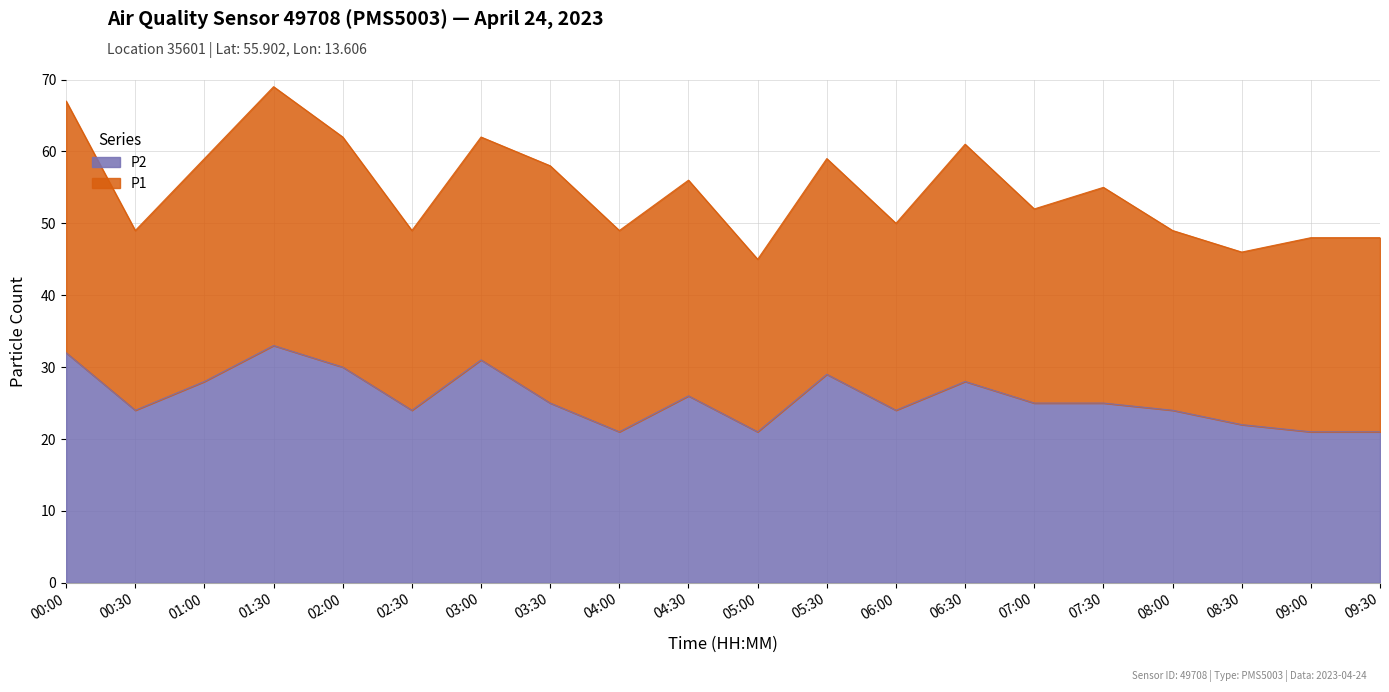

Reading left to right, list all the values displayed in this chart.

00:00=32	00:30=24	01:00=28	01:30=33	02:00=30	02:30=24	03:00=31	03:30=25	04:00=21	04:30=26	05:00=21	05:30=29	06:00=24	06:30=28	07:00=25	07:30=25	08:00=24	08:30=22	09:00=21	09:30=21